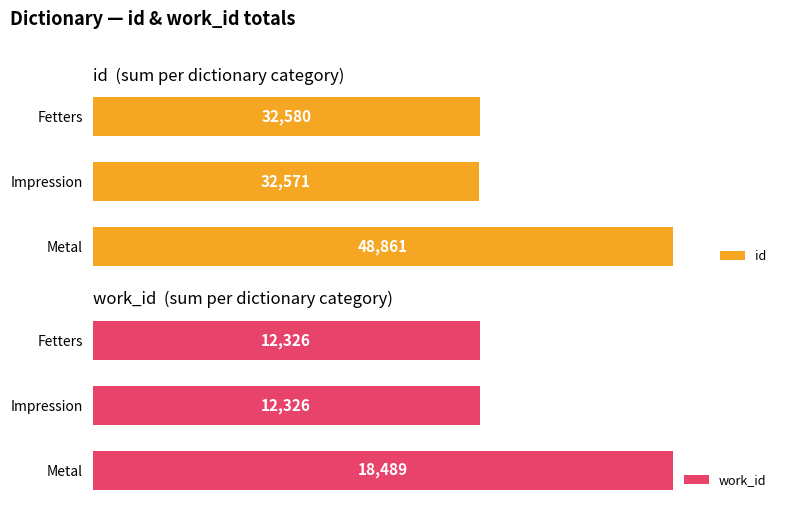

Count the number of categories in the chart.

3